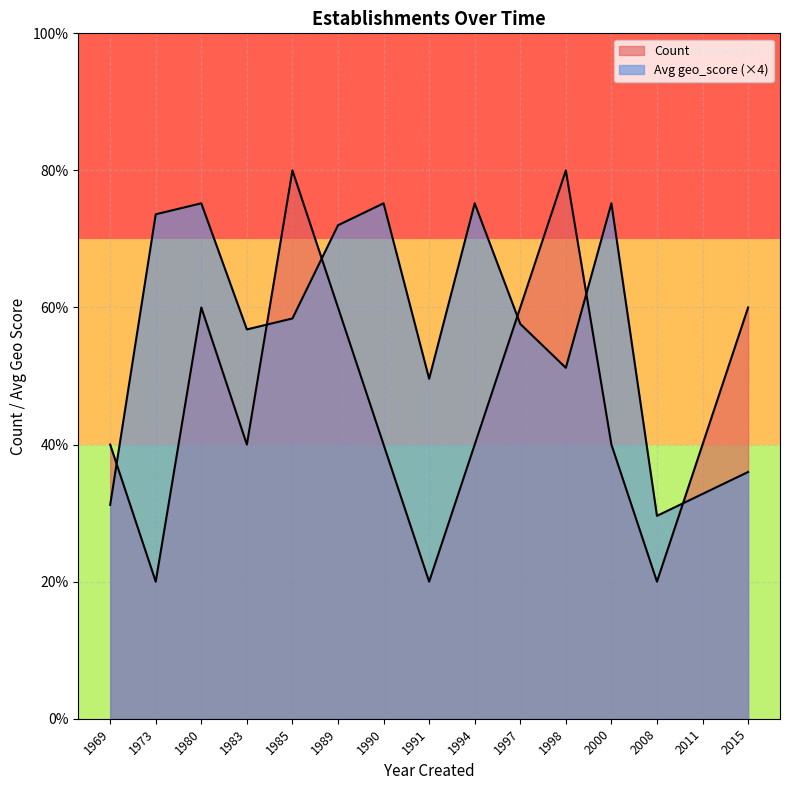

At which category does Avg geo_score reach its first local peak?

1980